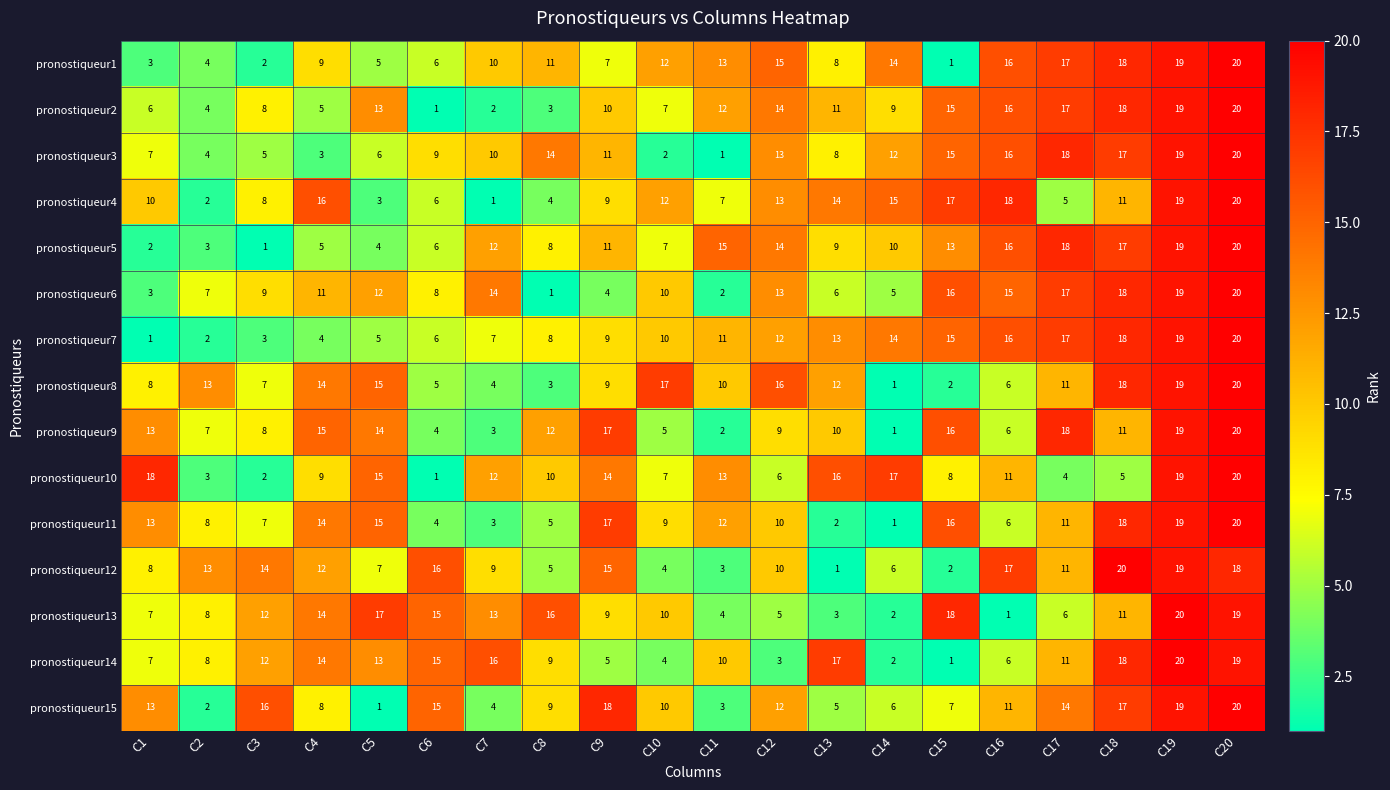

Is it true that pronostiqueur1 equals 13 at C11?

True